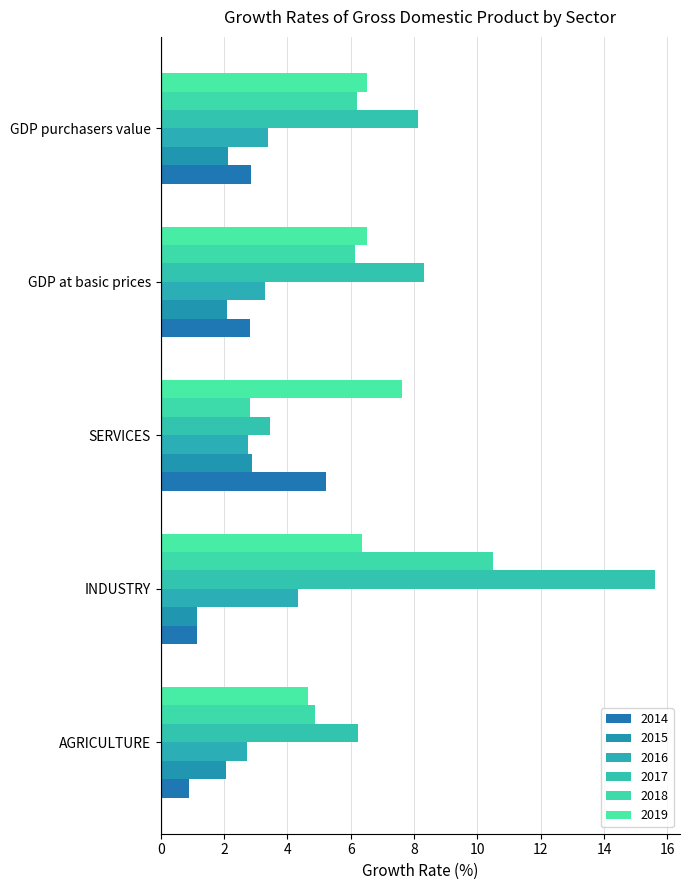

Count the number of categories in the chart.

5